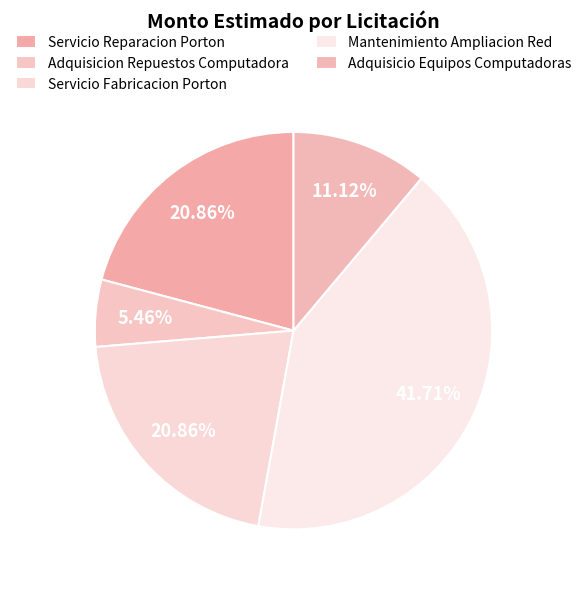

What percentage is NOT represented by Mantenimiento Ampliacion Red?

58.3%